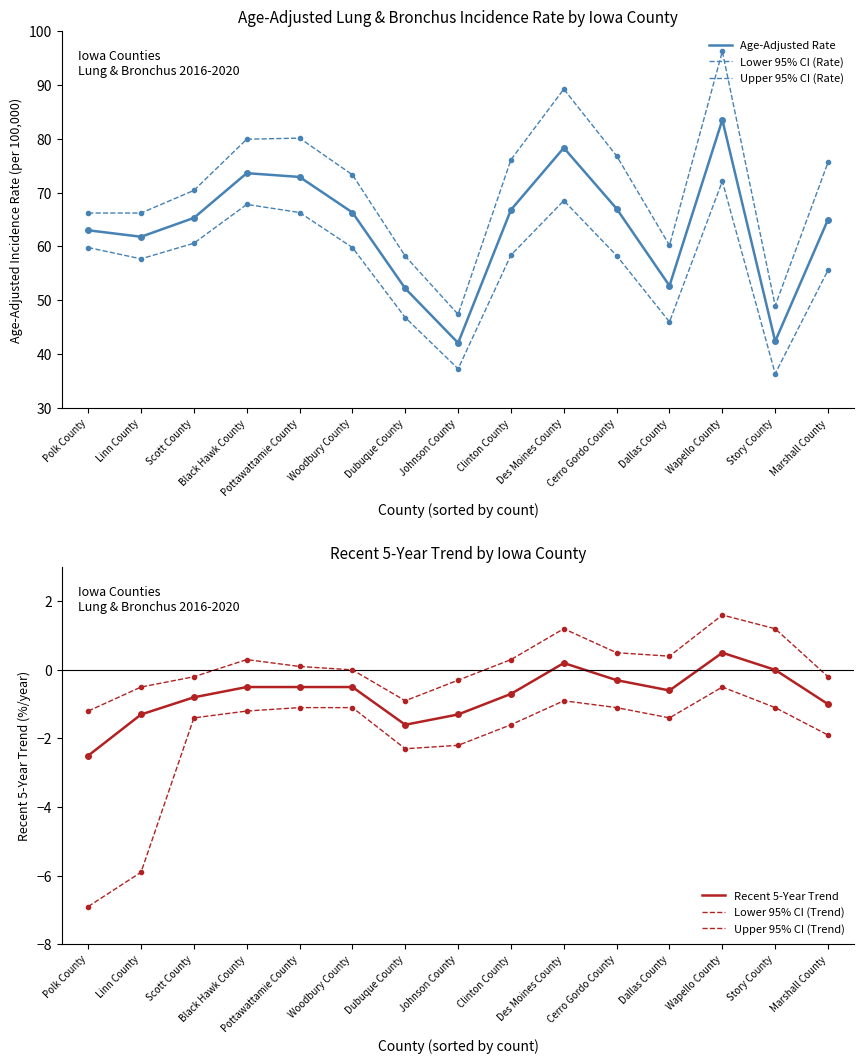

True or false: Age-Adjusted Rate has more than 2 points higher than both neighbors.

True